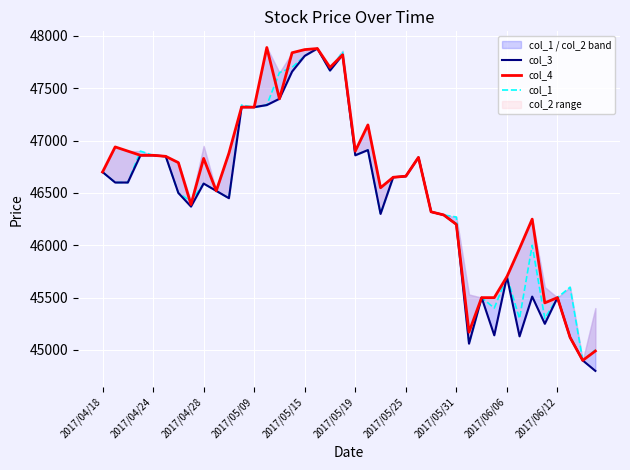

At how many categories does at least one series exceed 47169?

9